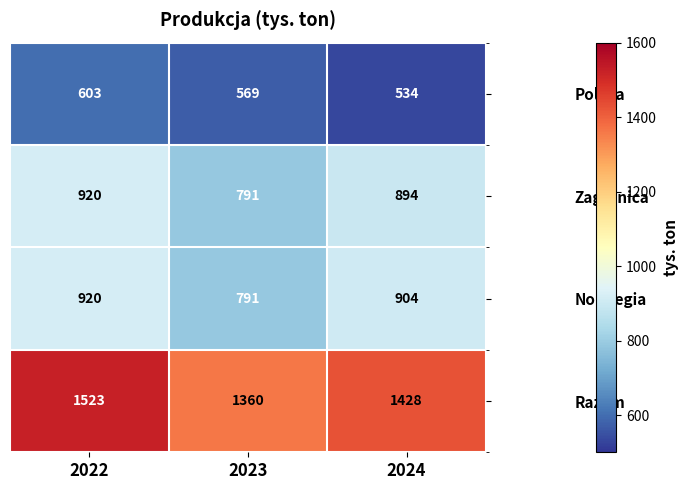

Which series has the largest total across all categories?

Razem